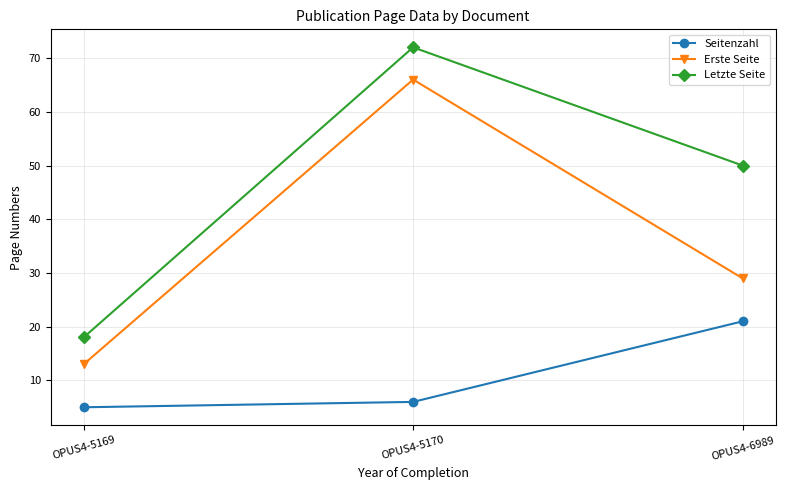

List the series in order of their peak value, highest first.

Letzte Seite, Erste Seite, Seitenzahl